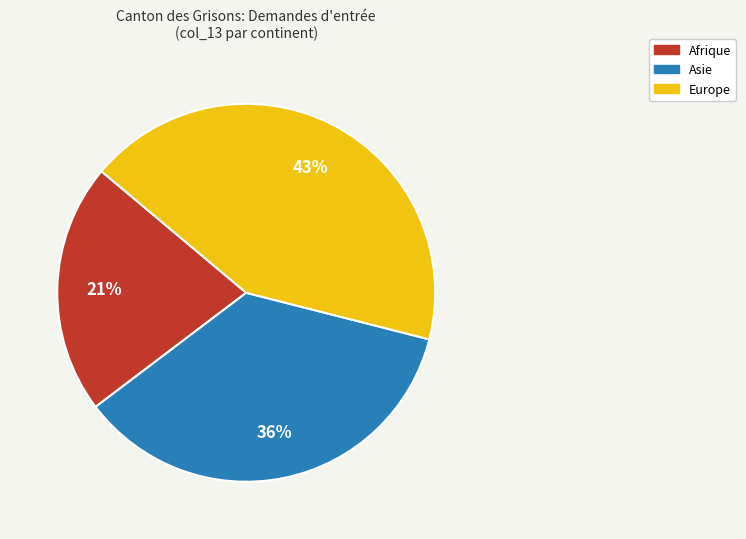

Is there a majority slice in this chart?

No